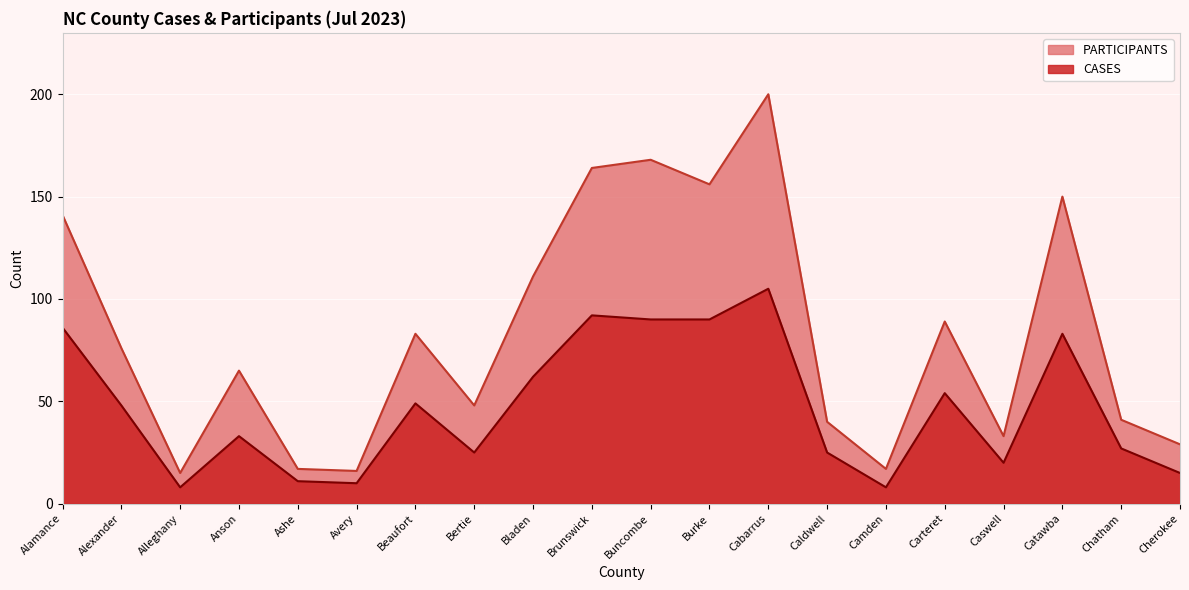

What is the label of the 19th point from the left?

Chatham